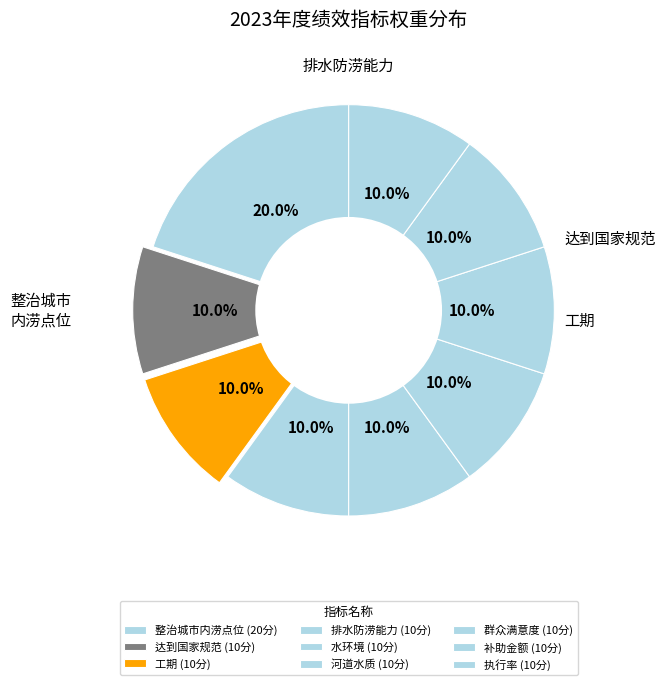

How many slices are in this pie chart?

9